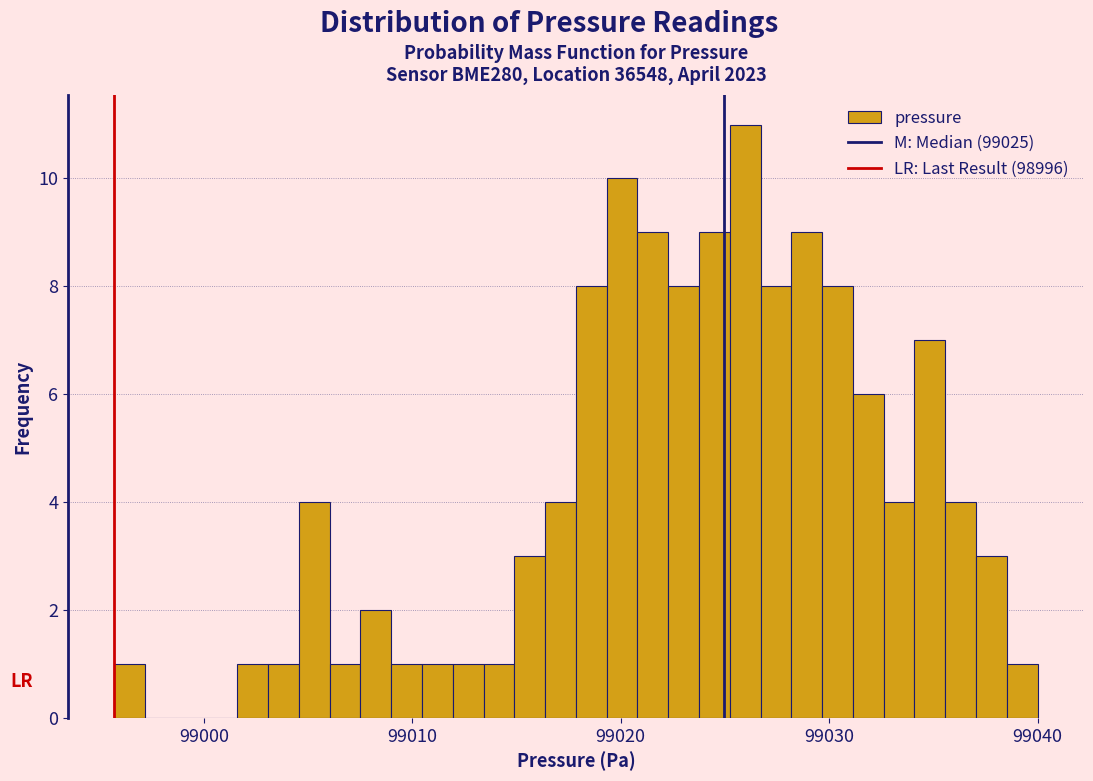

Around what value on the x-axis is the tallest bar? Give the approximate position of its centre, as read against the axis.

99026